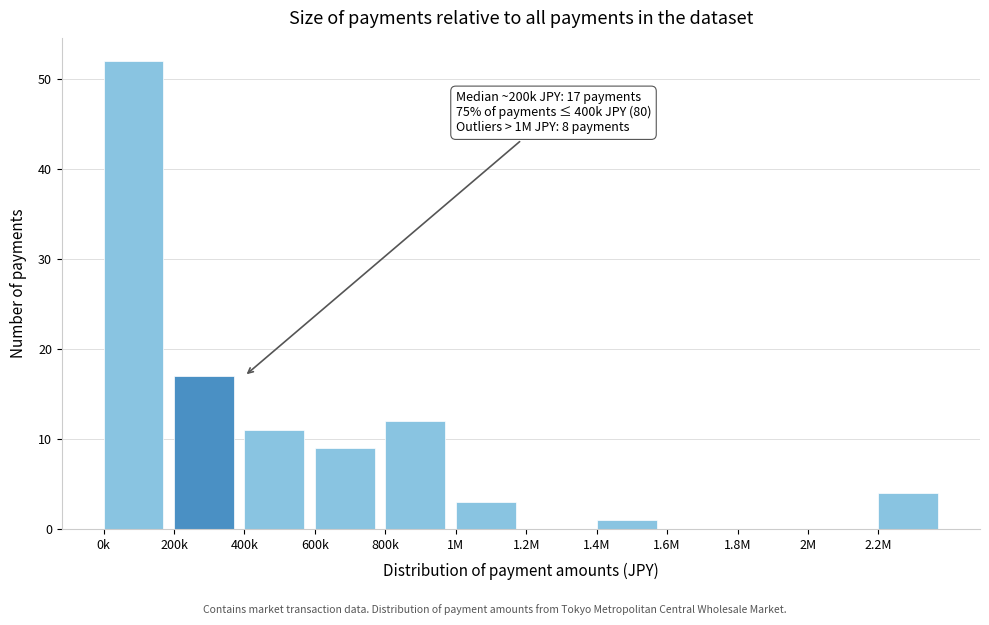

Reading left to right, extract all data points from this chart.

0k=52	200k=17	400k=11	600k=9	800k=12	1M=3	1.2M=0	1.4M=1	1.6M=0	1.8M=0	2M=0	2.2M=4